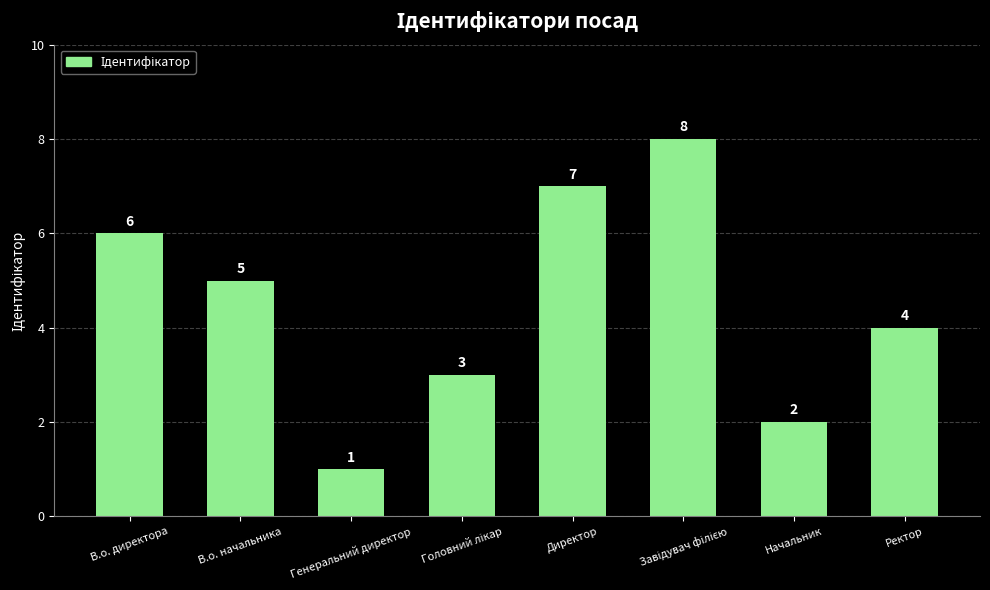

Reading left to right, list all the values displayed in this chart.

6	5	1	3	7	8	2	4